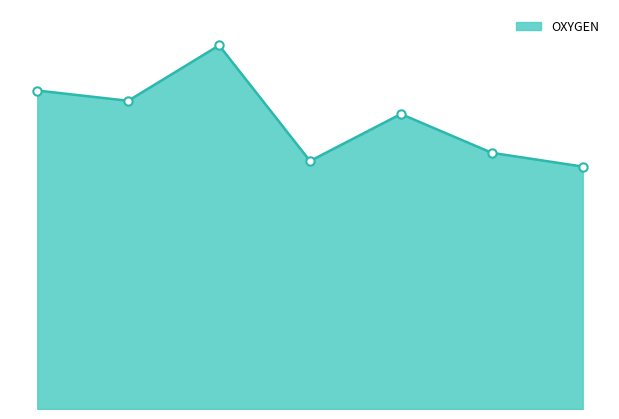

Is this an area chart (filled region under the line)?

Yes